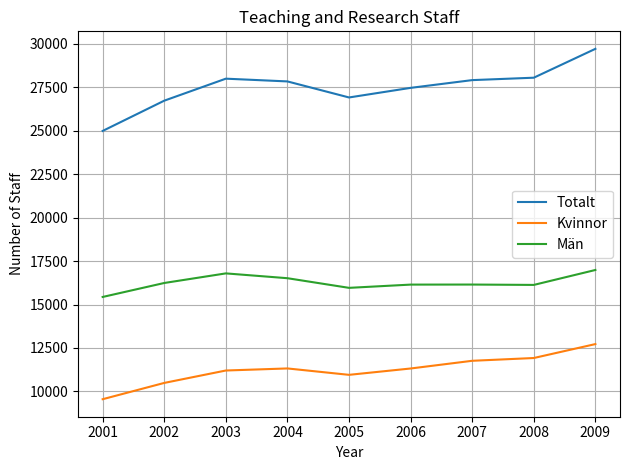

True or false: Män has more than 1 points higher than both neighbors.

True